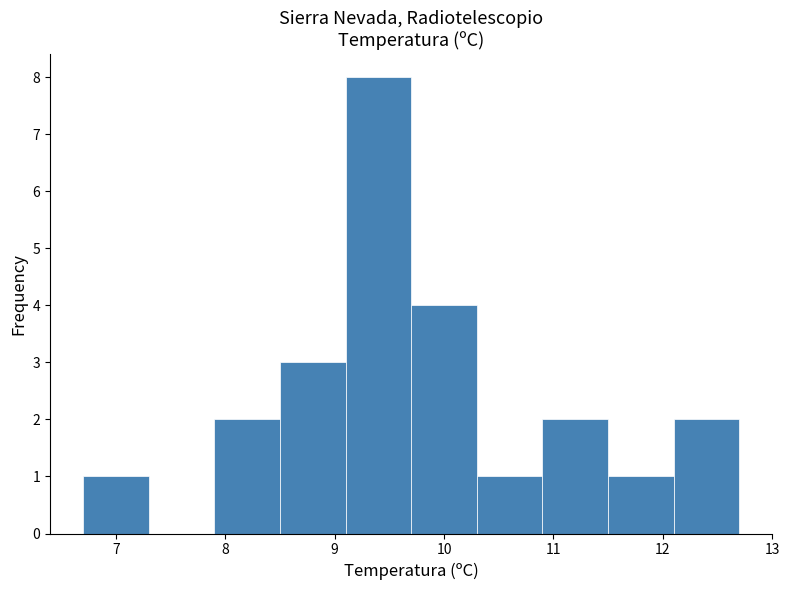

Reading left to right, list every bar in this chart as the range it spans on the x-axis followed by its height. The values are not printed on the chart, so give them approximately, as read against the axis.

6.7 to 7.3: 1
7.3 to 7.9: 0
7.9 to 8.5: 2
8.5 to 9.1: 3
9.1 to 9.7: 8
9.7 to 10.3: 4
10.3 to 10.9: 1
10.9 to 11.5: 2
11.5 to 12.1: 1
12.1 to 12.7: 2